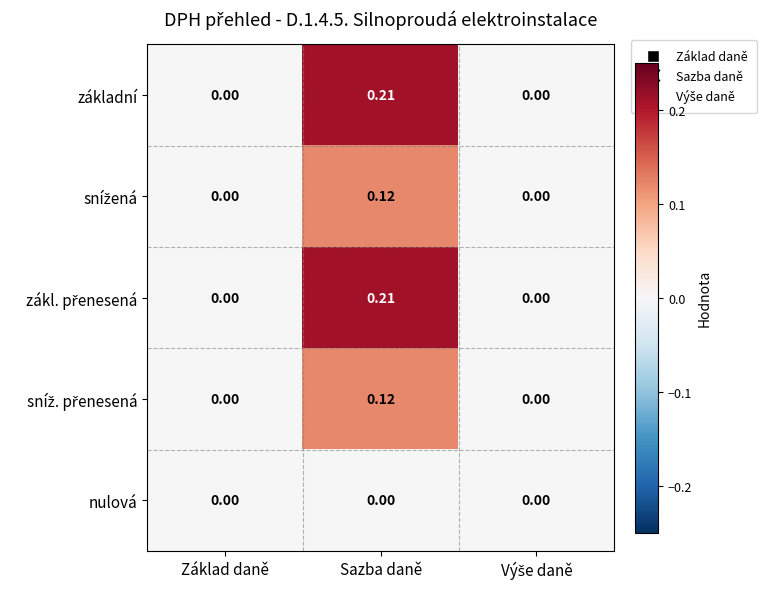

At which category is the sum across all series the highest?

Sazba daně